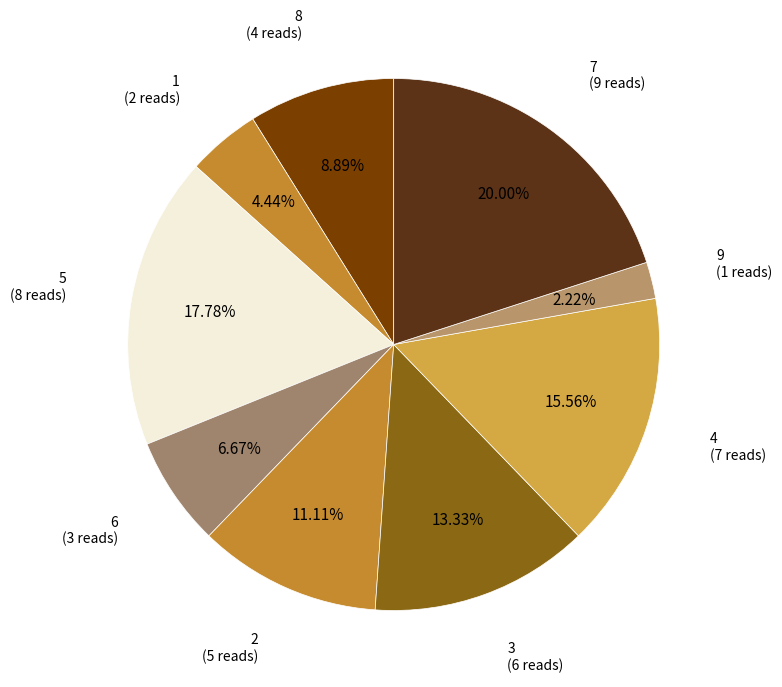

To the nearest percent, what percentage of the pie is 1?

4%